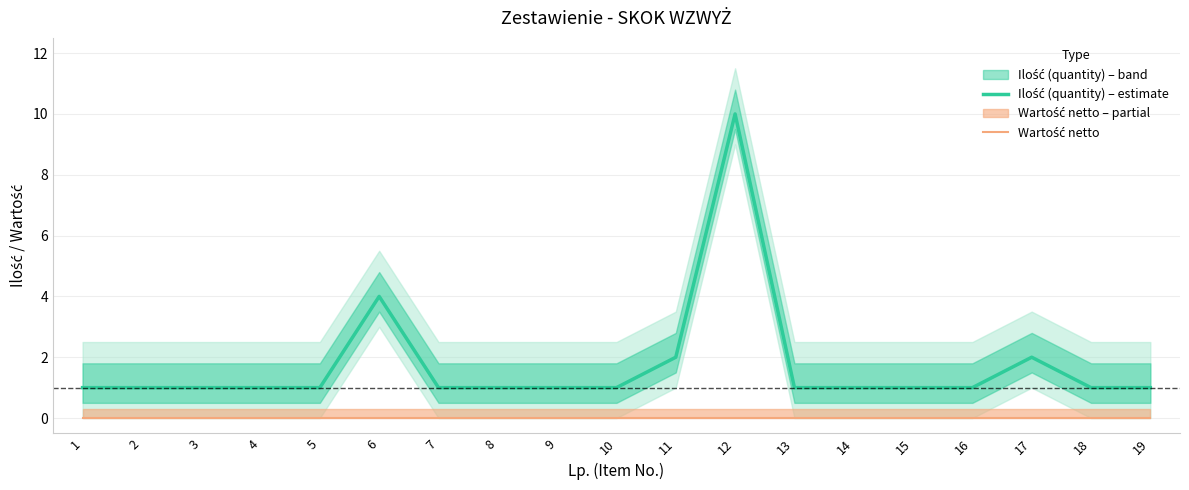

Rank the series by their maximum value, from lowest to highest.

Wartość netto, Ilość (quantity) – estimate